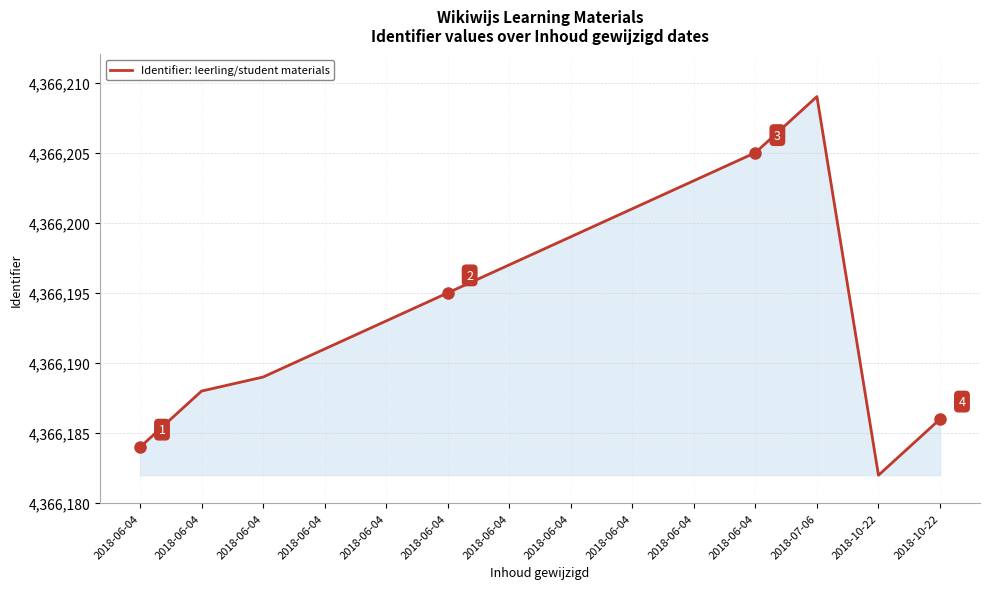

How many lines are shown in the chart?

1